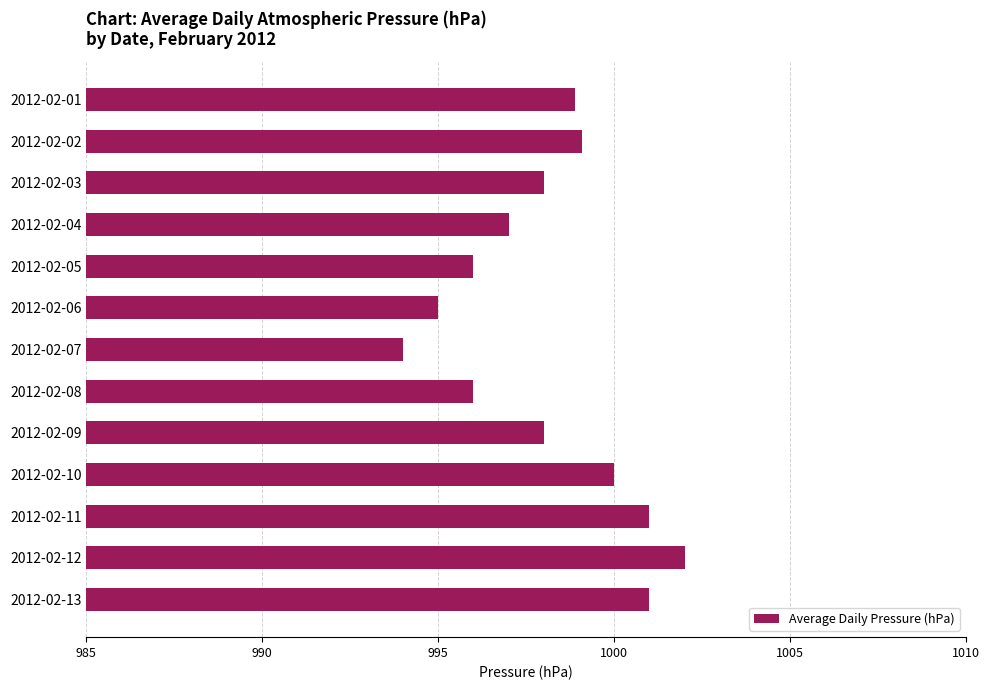

Does the chart contain any negative values?

No